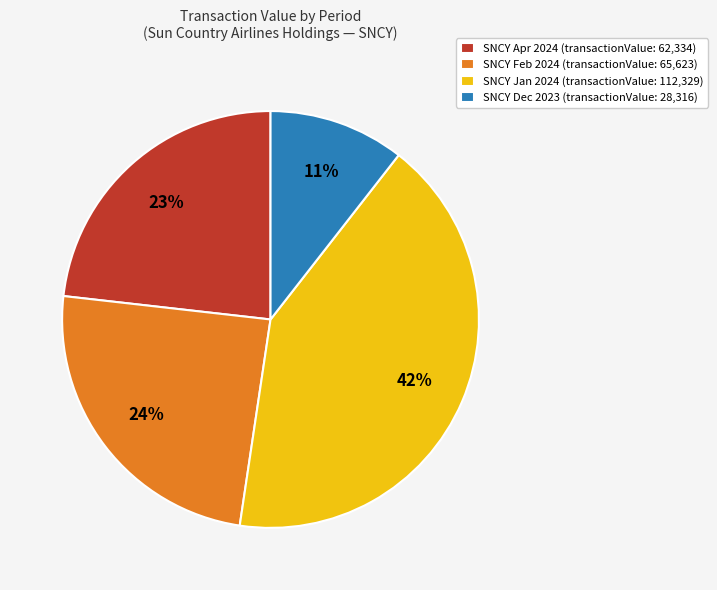

Combined, do SNCY Dec 2023 (transactionValue: 28,316) and SNCY Jan 2024 (transactionValue: 112,329) account for over 50%?

Yes